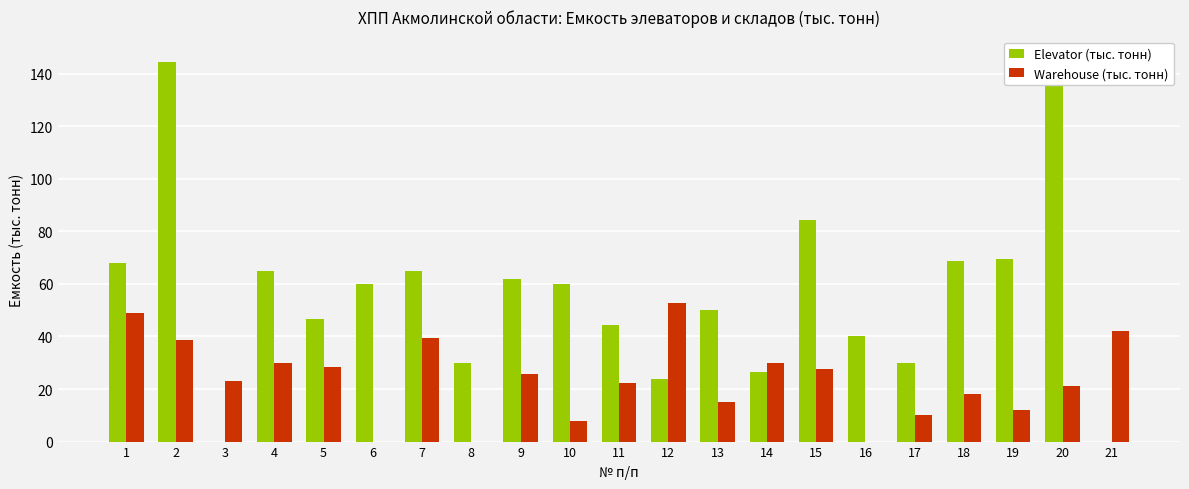

True or false: Elevator (тыс. тонн) has a value of 68.8 at 18.

True